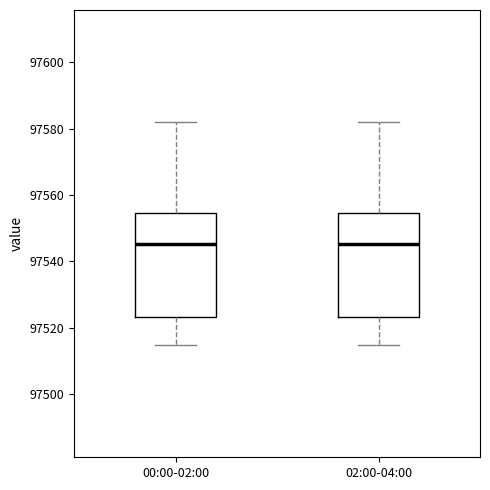

Where does the median line of the box for 02:00-04:00 sit on the y-axis? The values are not printed on the chart, so give them approximately, as read against the axis.

97546